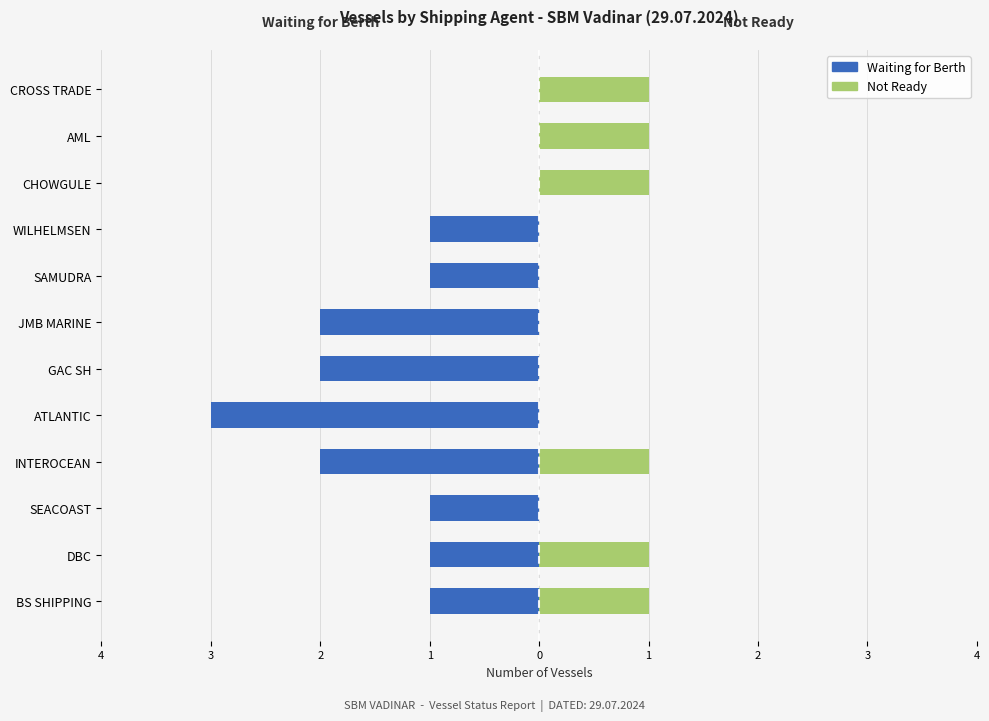

How many distinct data groups are displayed?

2